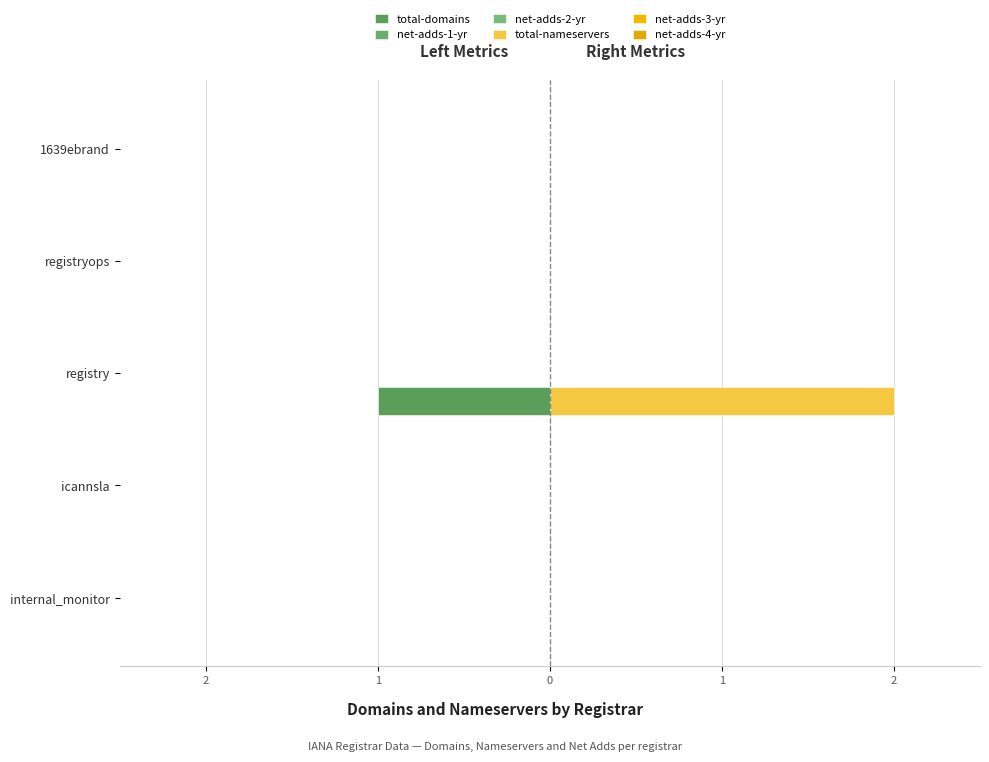

What is the label of the 5th bar from the right?

2